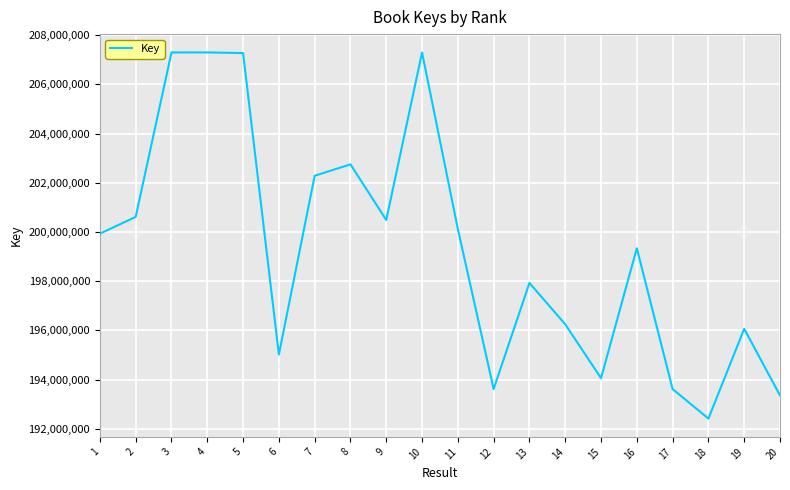

What is the change in value from 1 to 18?

-7512949